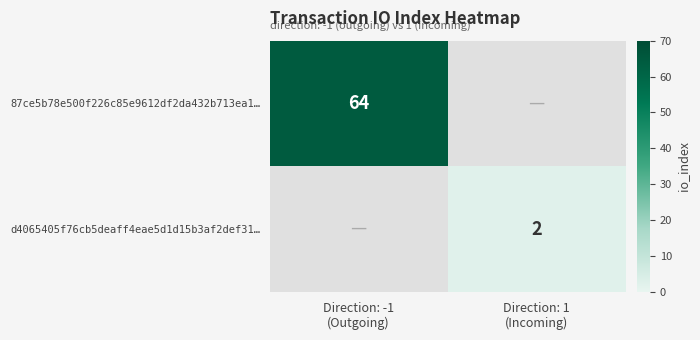

Which has a higher value, Direction: 1
(Incoming) or Direction: -1
(Outgoing)?

Direction: -1
(Outgoing)